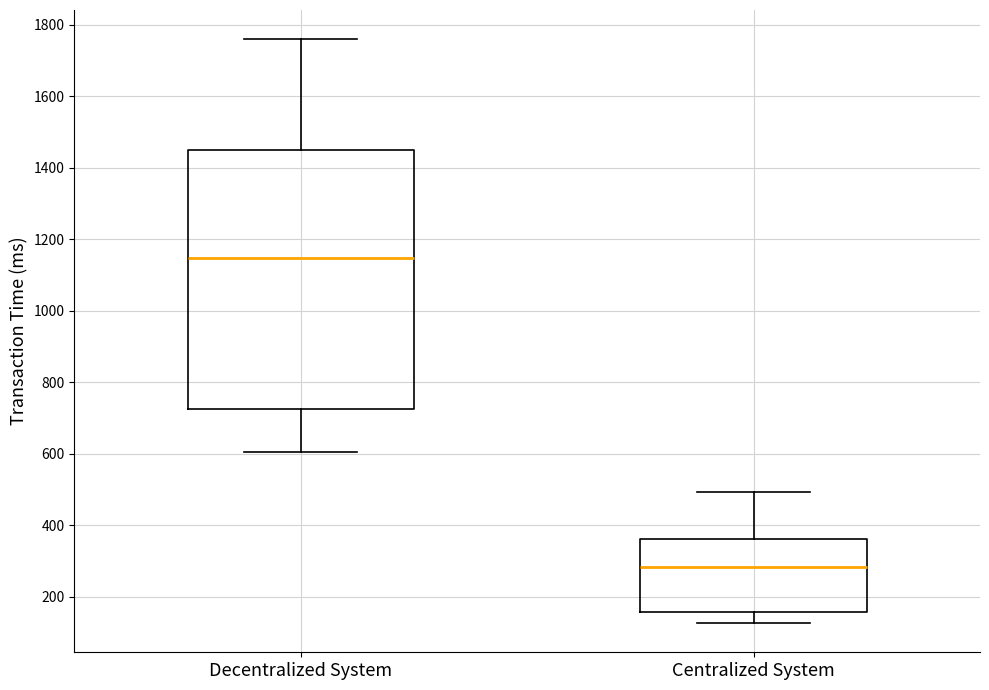

Where does the lower whisker of the box for Decentralized System end on the y-axis? The values are not printed on the chart, so give them approximately, as read against the axis.

600